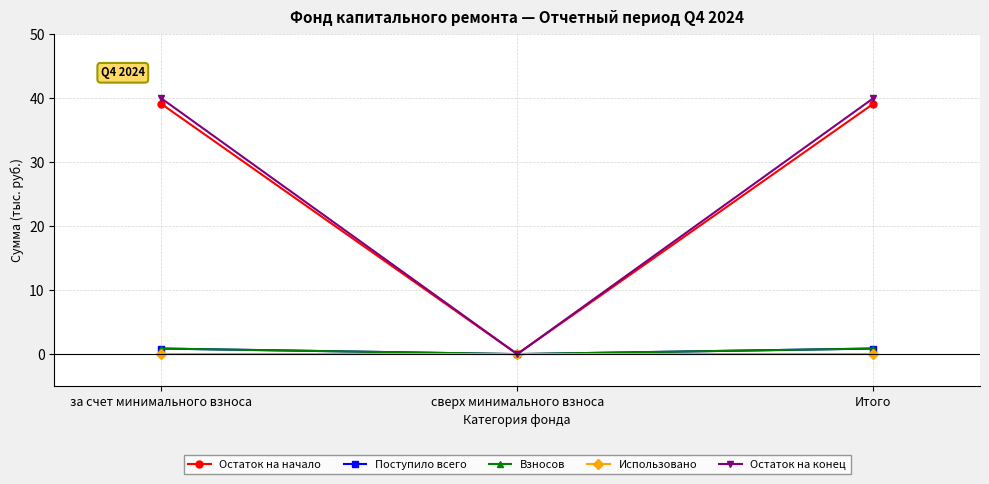

Where does the Остаток на конец series first go above 39?

за счет минимального взноса